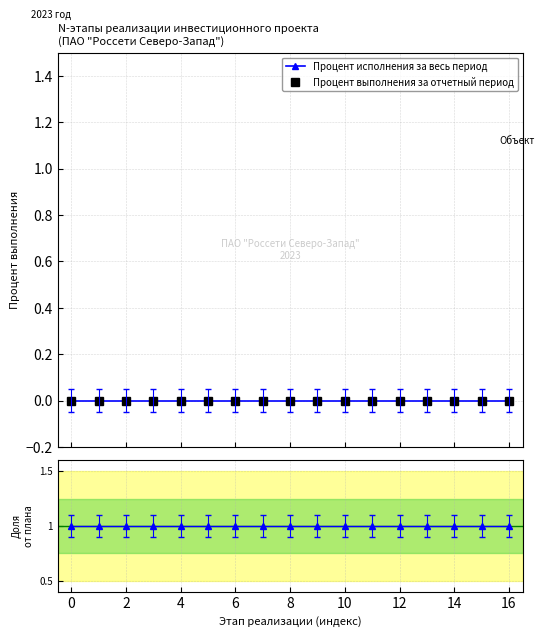

What is the label of the 2nd point from the right?

15